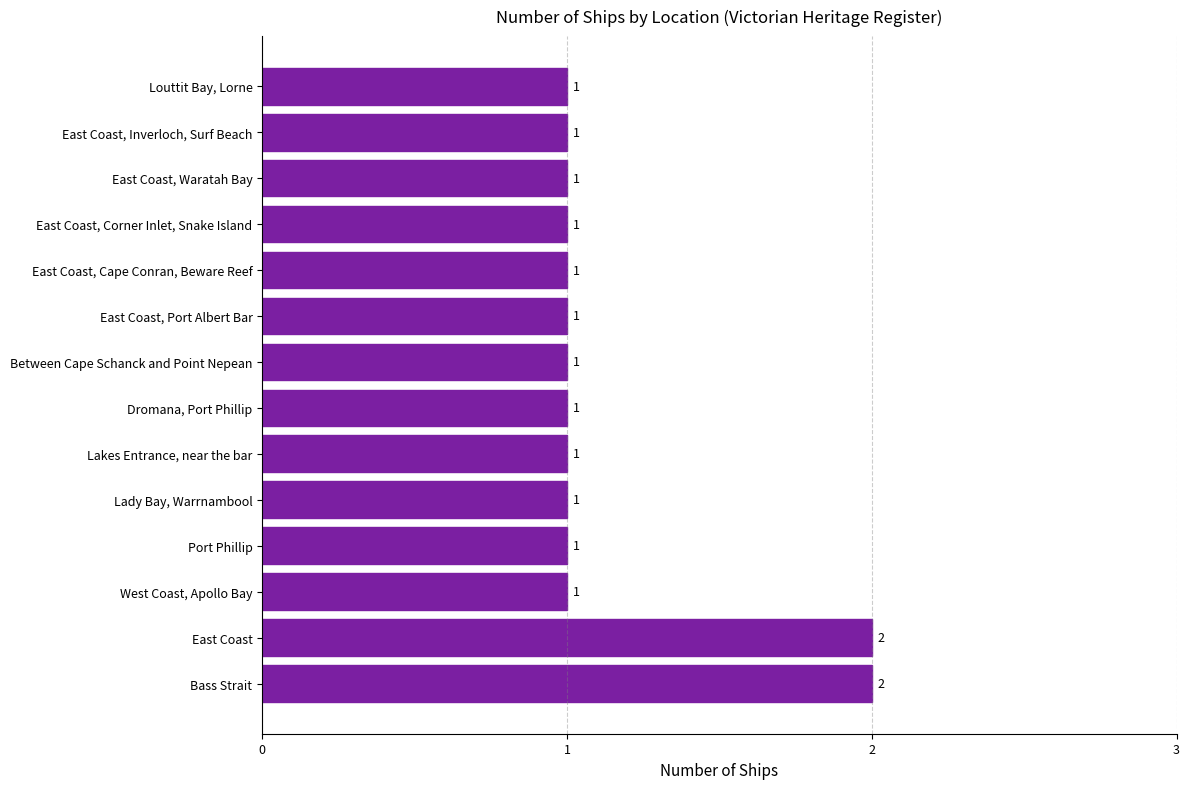

The chart shows a value of 0 at Lakes Entrance, near the bar. True or false?

False